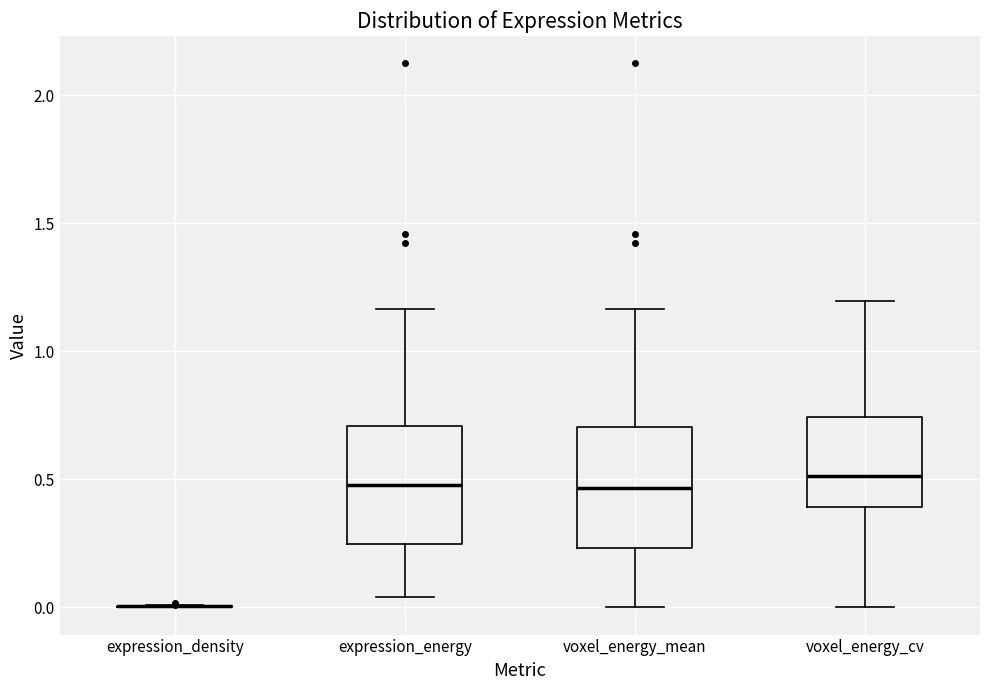

Reading left to right, transcribe this box plot: for each box, give where its median line is, the range the box spans, and where its two whiskers end, as read against the y-axis. The values are not printed on the chart, so give them approximately, as read against the axis.

expression_density: box collapsed to a line at 0.00, whiskers 0.00 to 0.00
expression_energy: median 0.50, box 0.25 to 0.70, whiskers 0.05 to 1.15
voxel_energy_mean: median 0.45, box 0.25 to 0.70, whiskers 0.00 to 1.15
voxel_energy_cv: median 0.50, box 0.40 to 0.75, whiskers 0.00 to 1.20